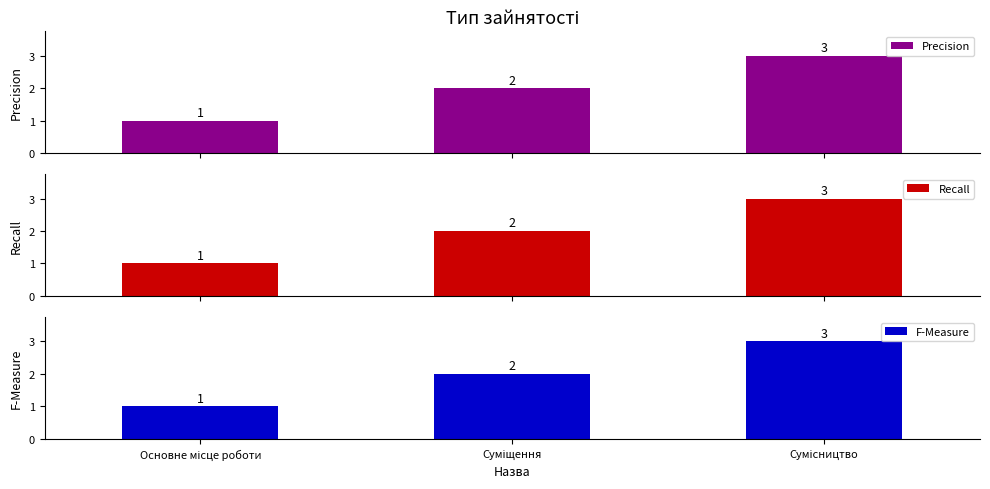

Reading left to right, transcribe all the data shown in this chart.

Precision: Основне місце роботи=1	Суміщення=2	Сумісництво=3
Recall: Основне місце роботи=1	Суміщення=2	Сумісництво=3
F-Measure: Основне місце роботи=1	Суміщення=2	Сумісництво=3